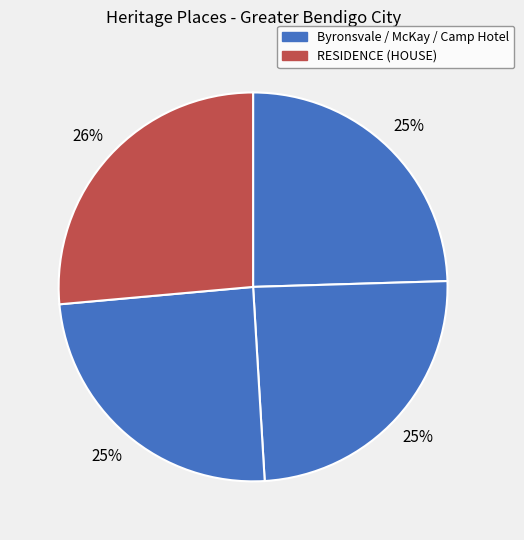

How many slices are in this pie chart?

4